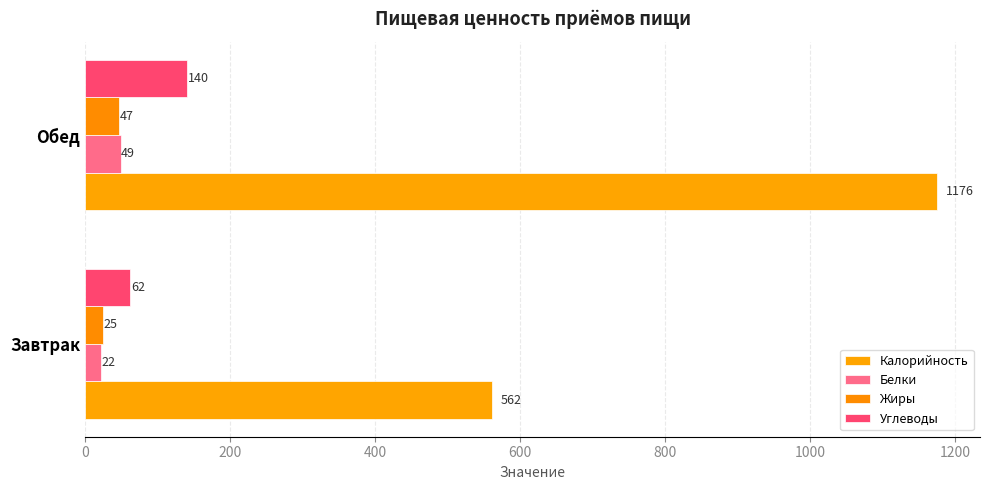

How many series are shown in this chart?

4